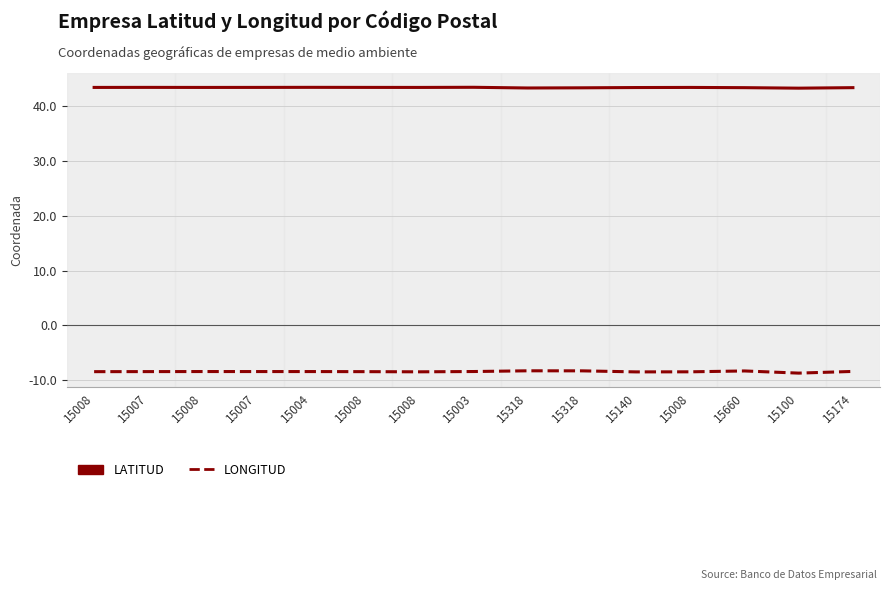

What are all the series names shown in the legend?

LATITUD, LONGITUD